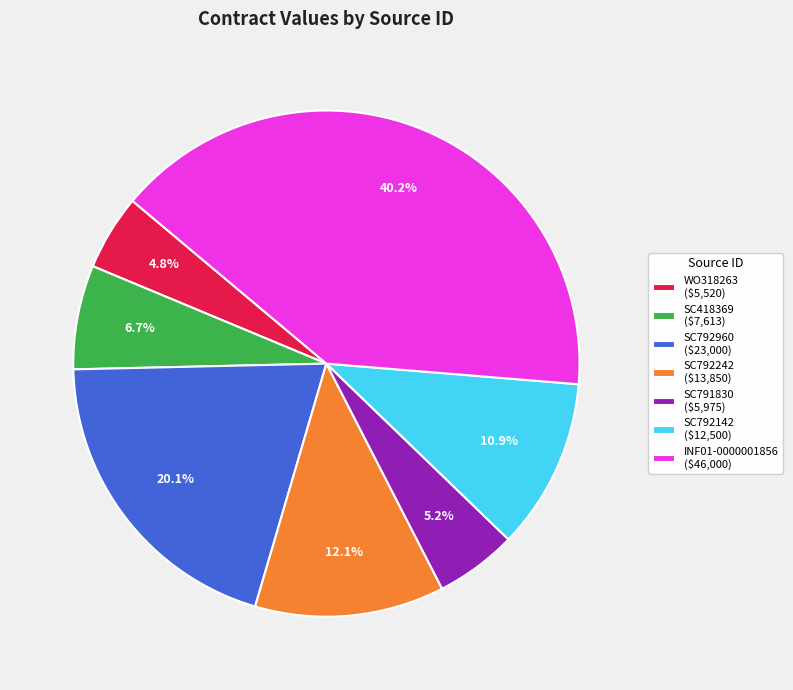

To the nearest percent, what is the average slice percentage?

14%